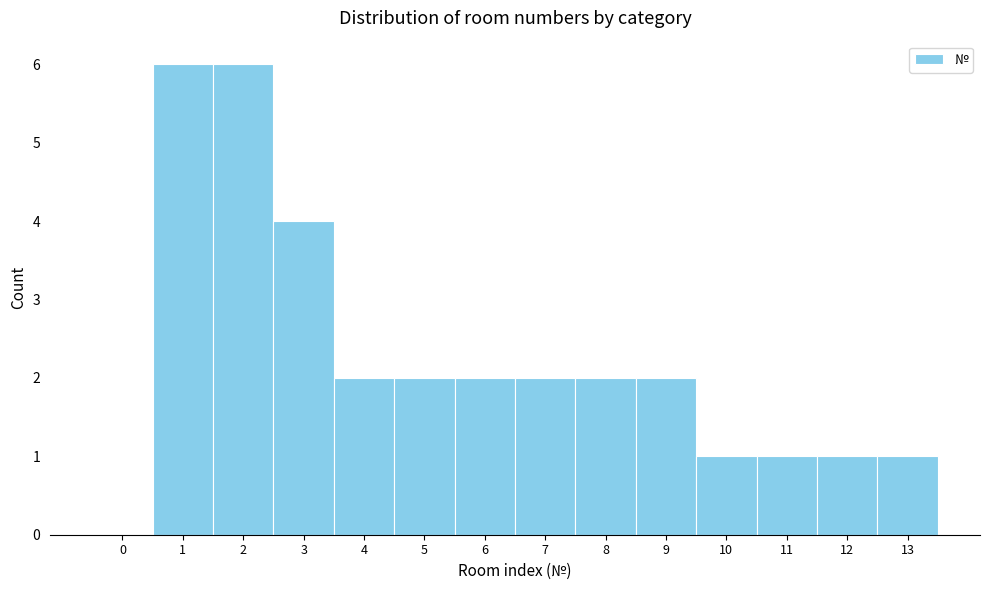

Reading left to right, list all the values displayed in this chart.

0=0	1=6	2=6	3=4	4=2	5=2	6=2	7=2	8=2	9=2	10=1	11=1	12=1	13=1